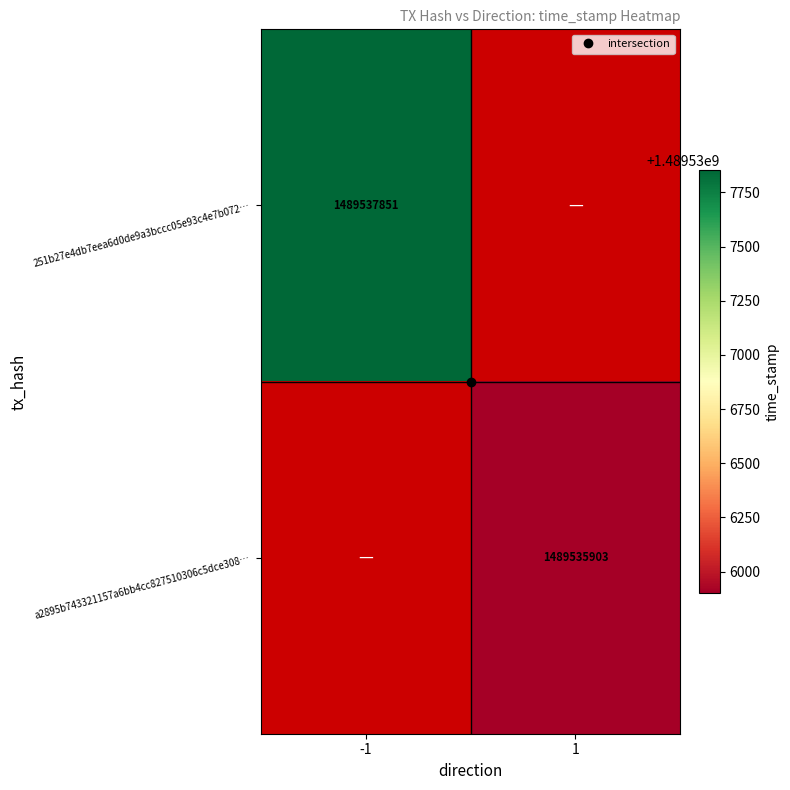

Rank the series at 1 from lowest to highest value.

251b27e4db7eea6d0de9a3bccc05e93c4e7b072…, a2895b743321157a6bb4cc827510306c5dce308…